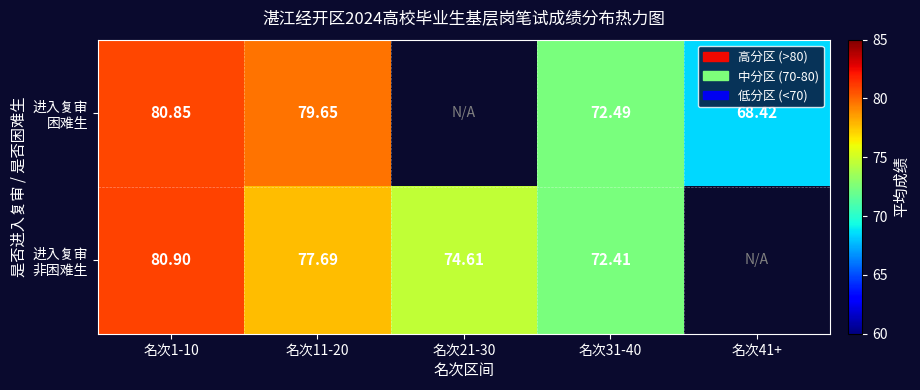

Which series changed the most between 名次1-10 and 名次41+?

进入复审 困难生